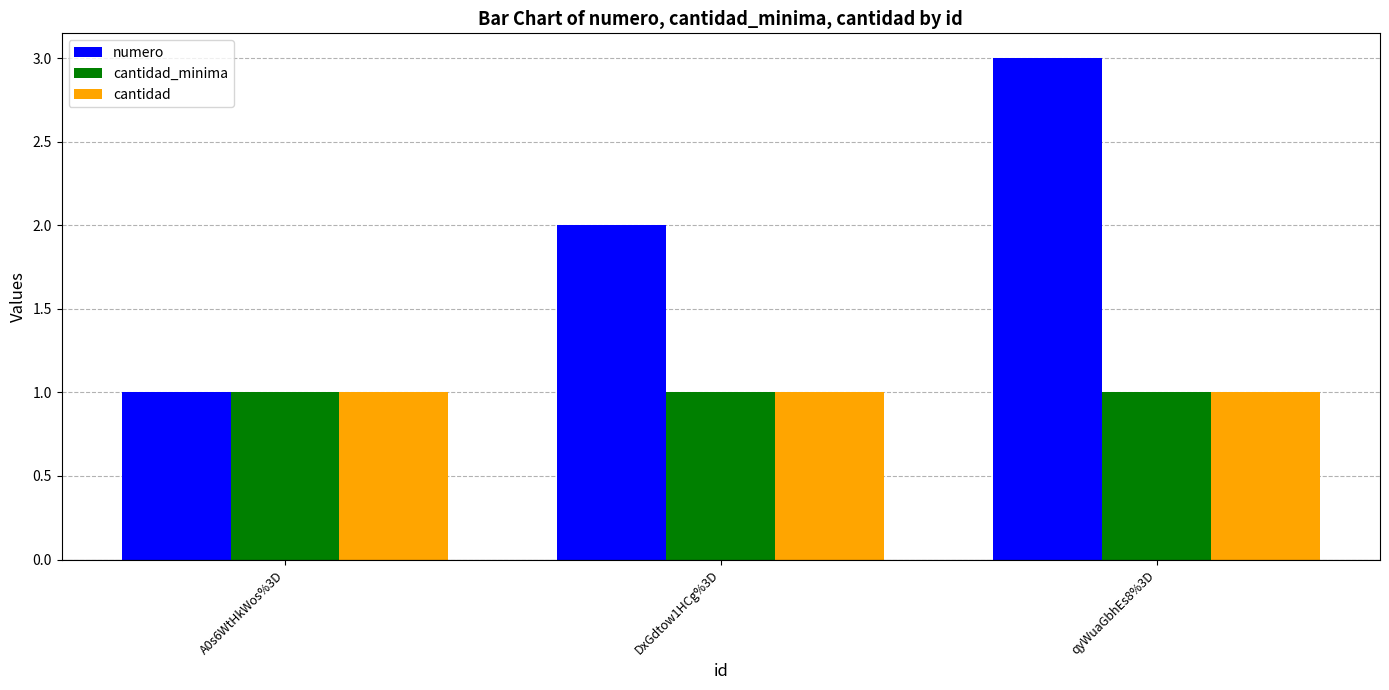

Which series has the widest spread of values?

numero